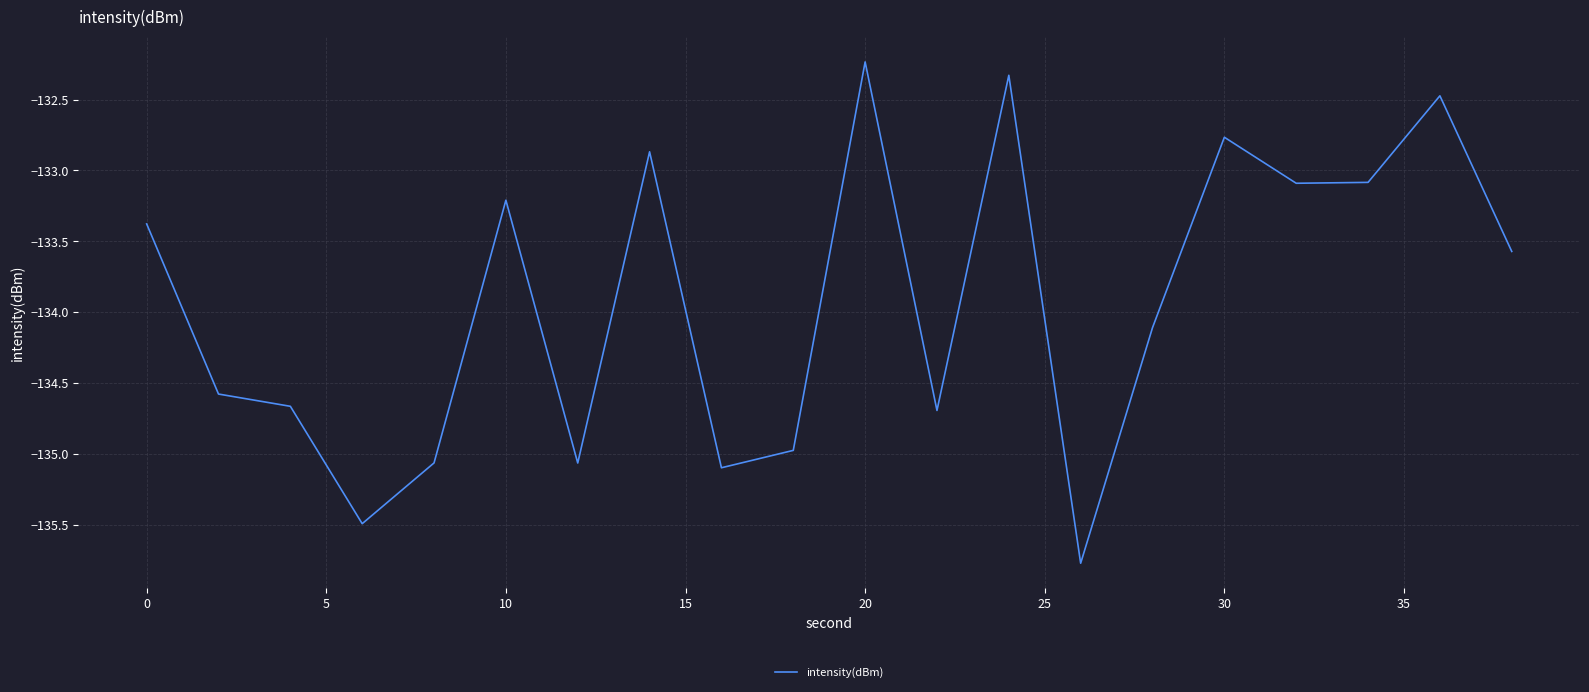

What is the maximum value shown in the chart?

-132.2